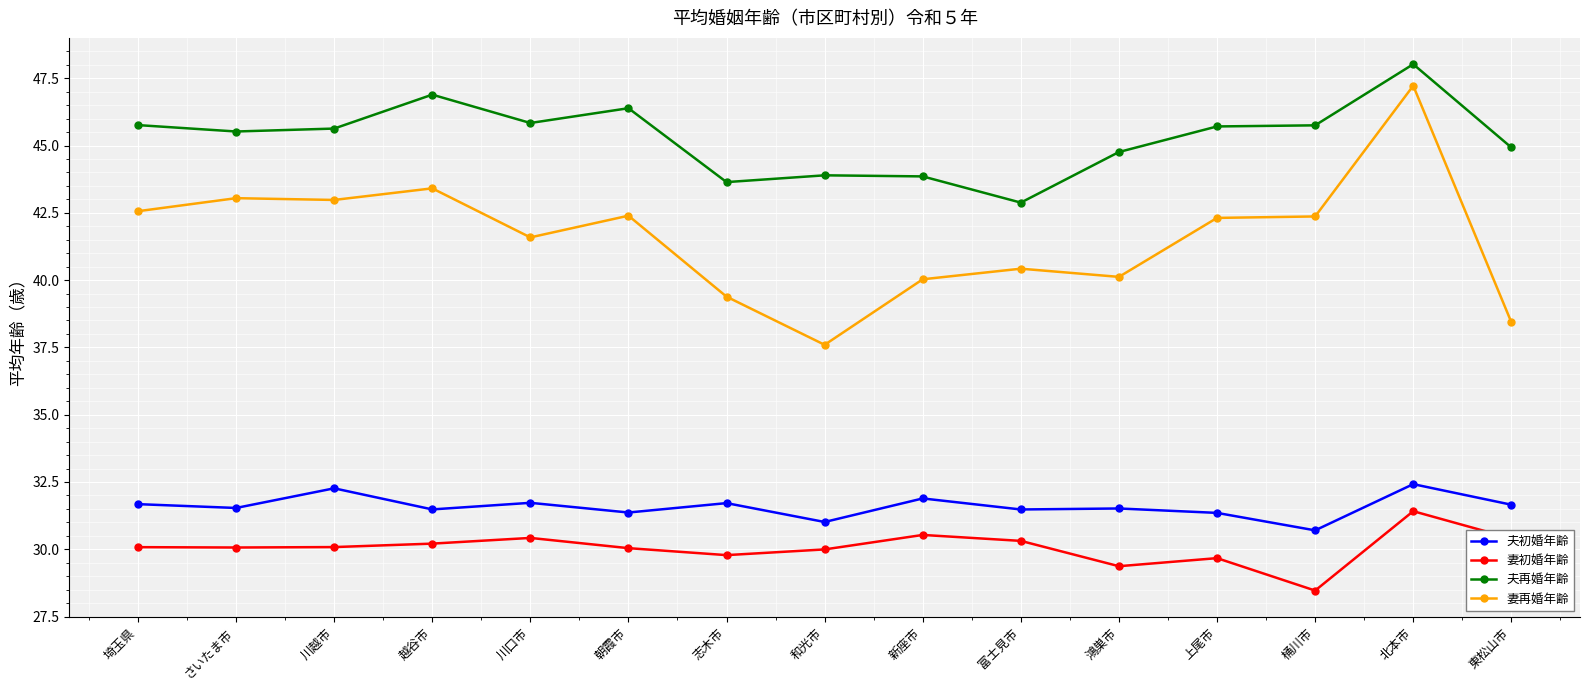

What is the difference between the 夫初婚年齢 values at 越谷市 and 川口市?

0.2